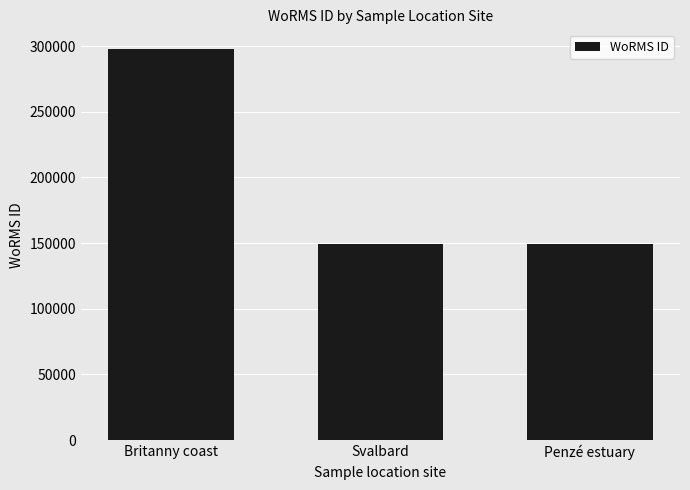

How many values are between 148905 and 297810?

3